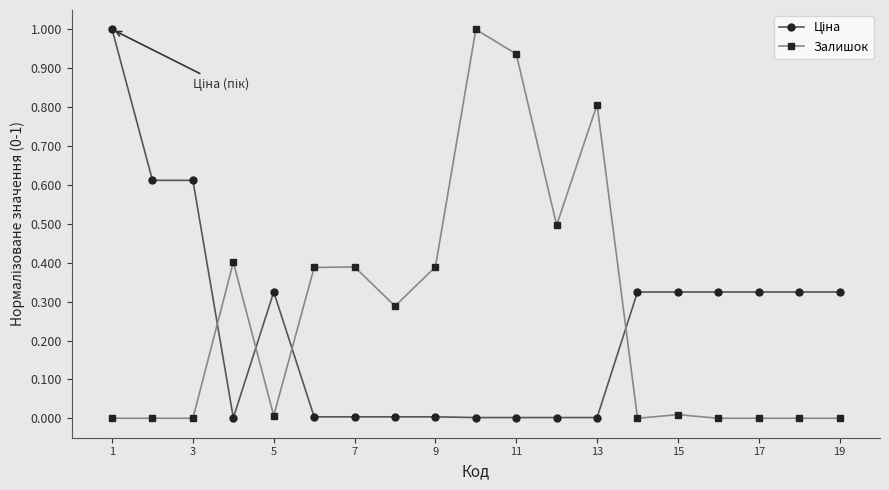

What is the sum of all Залишок values?

5.1